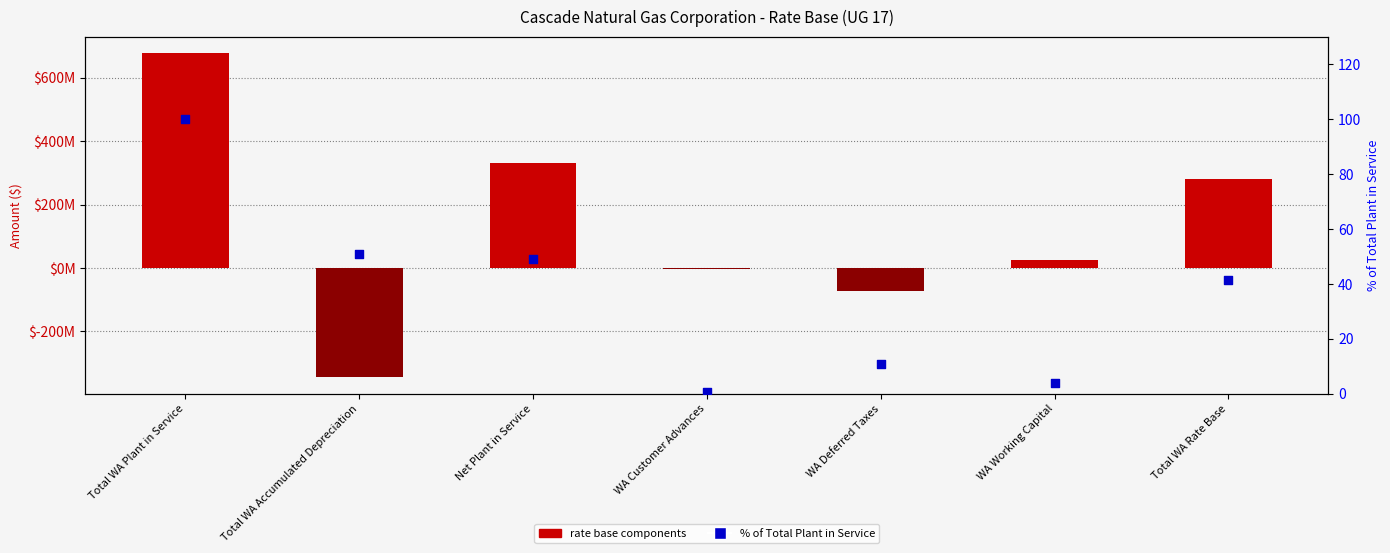

Which has a higher value, WA Working Capital or Net Plant in Service?

Net Plant in Service